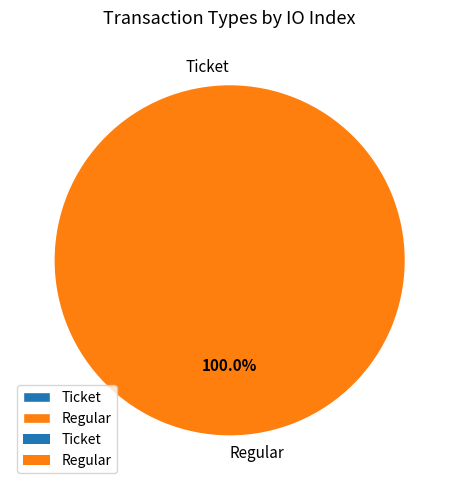

Rank the categories by value from lowest to highest.

Ticket, Regular